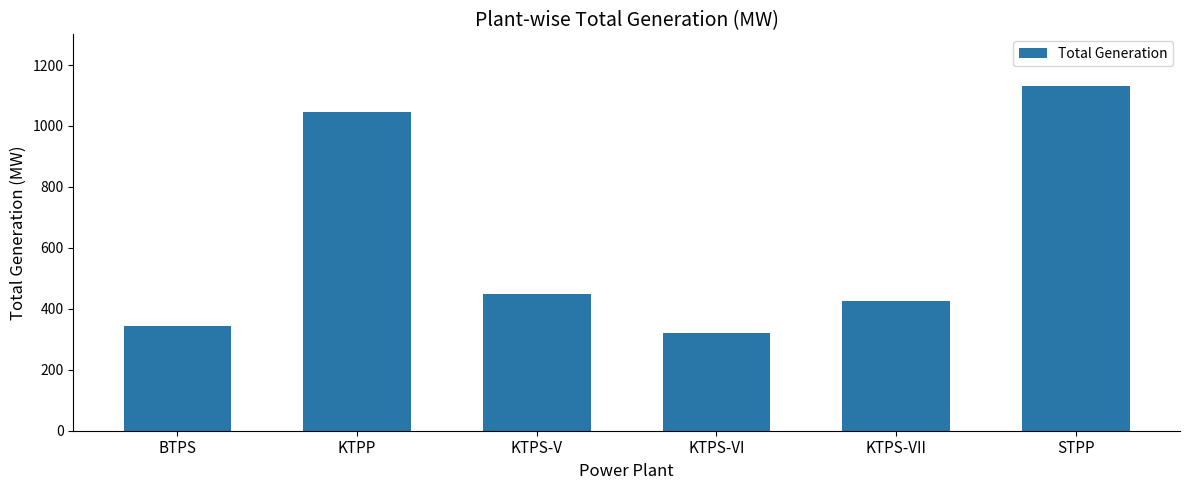

Are the bars grouped side by side (vs. stacked)?

No